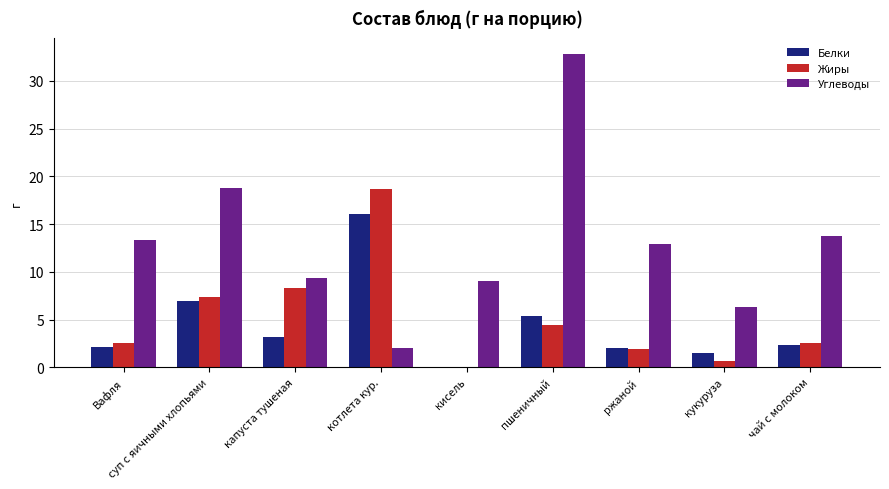

At which label is Жиры closest to 9?

капуста тушеная